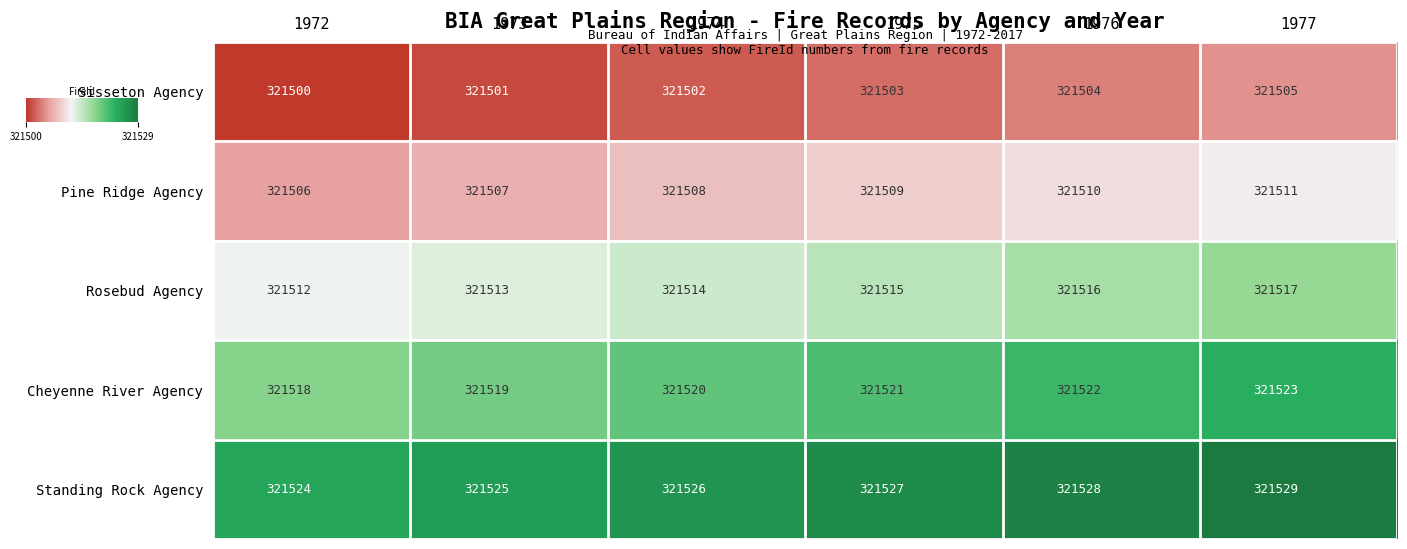

What is the difference between the maximum and minimum values in the Rosebud Agency series?

5